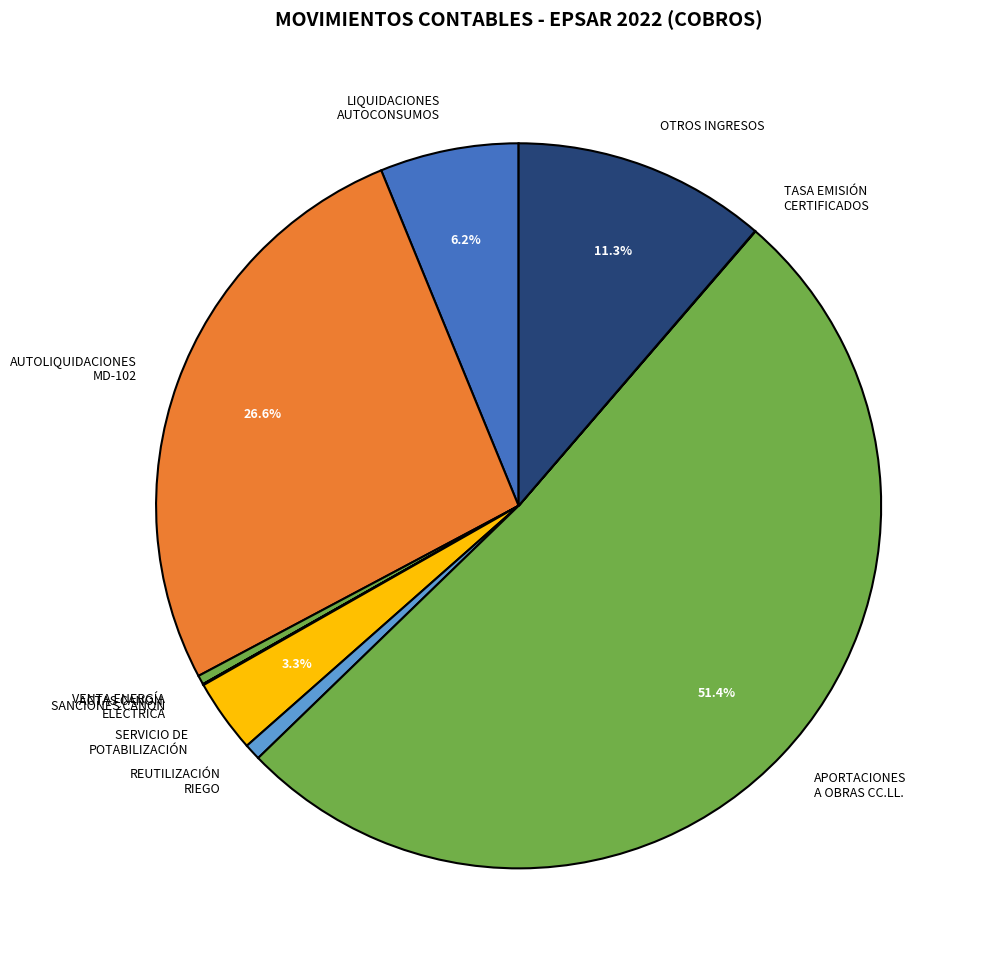

Which has a higher value, LIQUIDACIONES AUTOCONSUMOS or APORTACIONES A OBRAS CC.LL.?

APORTACIONES A OBRAS CC.LL.